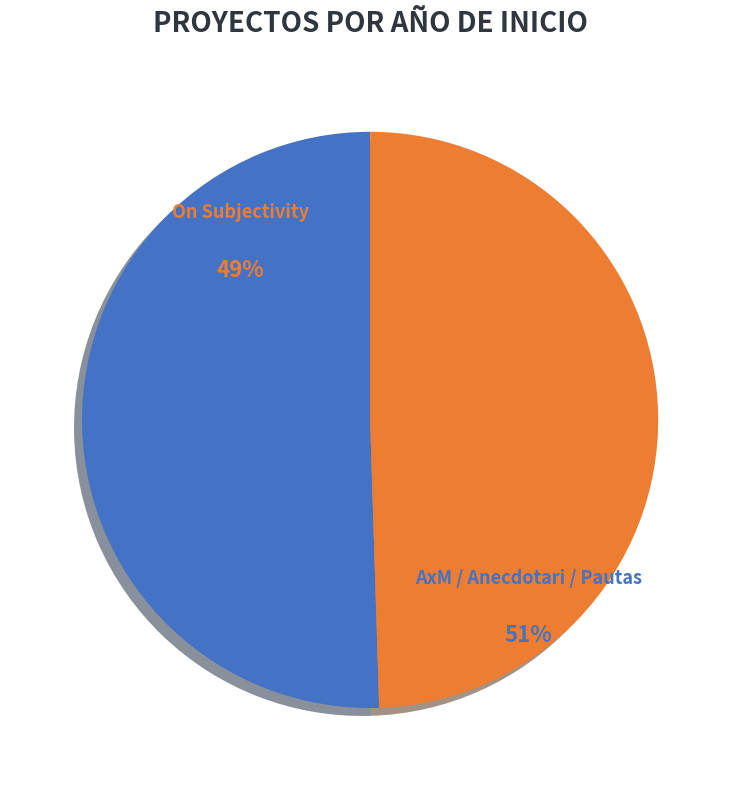

The On Subjectivity slice represents 49% of the pie. True or false?

True